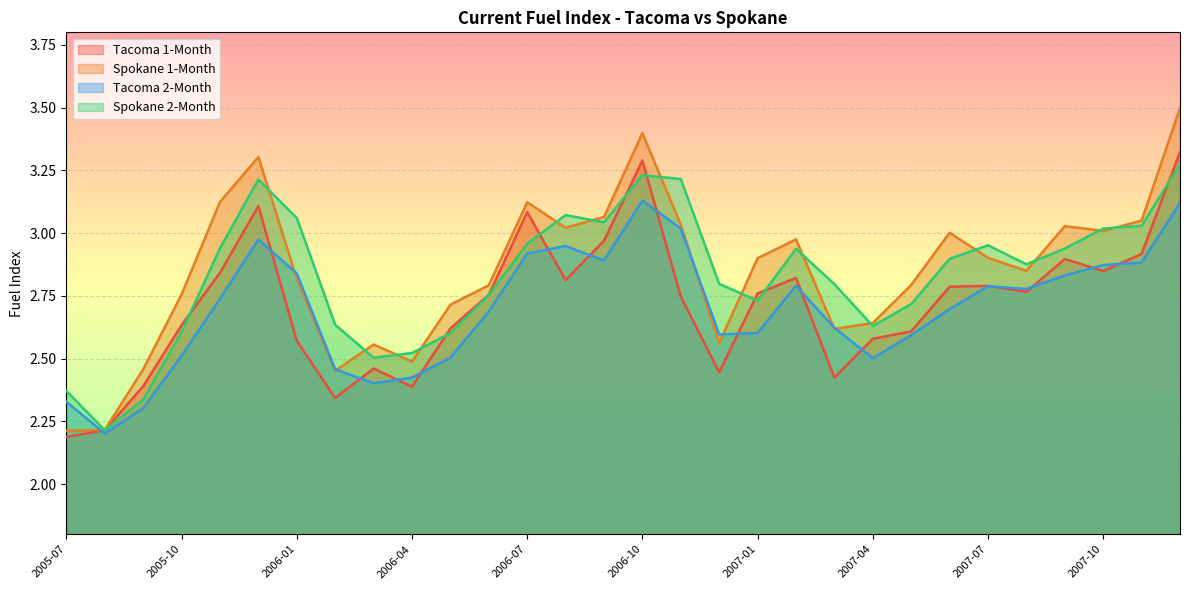

Reading right to left, transcribe all the data shown in this chart.

Tacoma 1-Month: 2007-12=3.3	2007-11=2.9	2007-10=2.8	2007-09=2.9	2007-08=2.8	2007-07=2.8	2007-06=2.8	2007-05=2.6	2007-04=2.6	2007-03=2.4	2007-02=2.8	2007-01=2.8	2006-12=2.4	2006-11=2.7	2006-10=3.3	2006-09=3.0	2006-08=2.8	2006-07=3.1	2006-06=2.8	2006-05=2.6	2006-04=2.4	2006-03=2.5	2006-02=2.3	2006-01=2.6	2005-12=3.1	2005-11=2.8	2005-10=2.6	2005-09=2.4	2005-08=2.2	2005-07=2.2
Spokane 1-Month: 2007-12=3.5	2007-11=3.0	2007-10=3.0	2007-09=3.0	2007-08=2.8	2007-07=2.9	2007-06=3.0	2007-05=2.8	2007-04=2.6	2007-03=2.6	2007-02=3.0	2007-01=2.9	2006-12=2.6	2006-11=3.0	2006-10=3.4	2006-09=3.1	2006-08=3.0	2006-07=3.1	2006-06=2.8	2006-05=2.7	2006-04=2.5	2006-03=2.6	2006-02=2.5	2006-01=2.8	2005-12=3.3	2005-11=3.1	2005-10=2.8	2005-09=2.5	2005-08=2.2	2005-07=2.2
Tacoma 2-Month: 2007-12=3.1	2007-11=2.9	2007-10=2.9	2007-09=2.8	2007-08=2.8	2007-07=2.8	2007-06=2.7	2007-05=2.6	2007-04=2.5	2007-03=2.6	2007-02=2.8	2007-01=2.6	2006-12=2.6	2006-11=3.0	2006-10=3.1	2006-09=2.9	2006-08=2.9	2006-07=2.9	2006-06=2.7	2006-05=2.5	2006-04=2.4	2006-03=2.4	2006-02=2.5	2006-01=2.8	2005-12=3.0	2005-11=2.7	2005-10=2.5	2005-09=2.3	2005-08=2.2	2005-07=2.3
Spokane 2-Month: 2007-12=3.3	2007-11=3.0	2007-10=3.0	2007-09=2.9	2007-08=2.9	2007-07=3.0	2007-06=2.9	2007-05=2.7	2007-04=2.6	2007-03=2.8	2007-02=2.9	2007-01=2.7	2006-12=2.8	2006-11=3.2	2006-10=3.2	2006-09=3.0	2006-08=3.1	2006-07=3.0	2006-06=2.8	2006-05=2.6	2006-04=2.5	2006-03=2.5	2006-02=2.6	2006-01=3.1	2005-12=3.2	2005-11=2.9	2005-10=2.6	2005-09=2.3	2005-08=2.2	2005-07=2.4